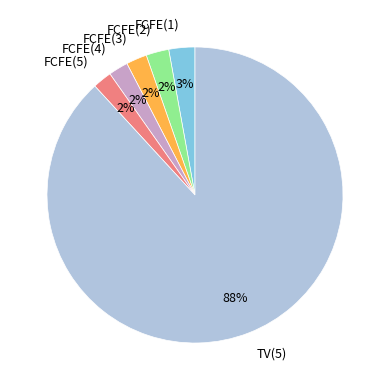

Which has a higher value, TV(5) or FCFE(4)?

TV(5)